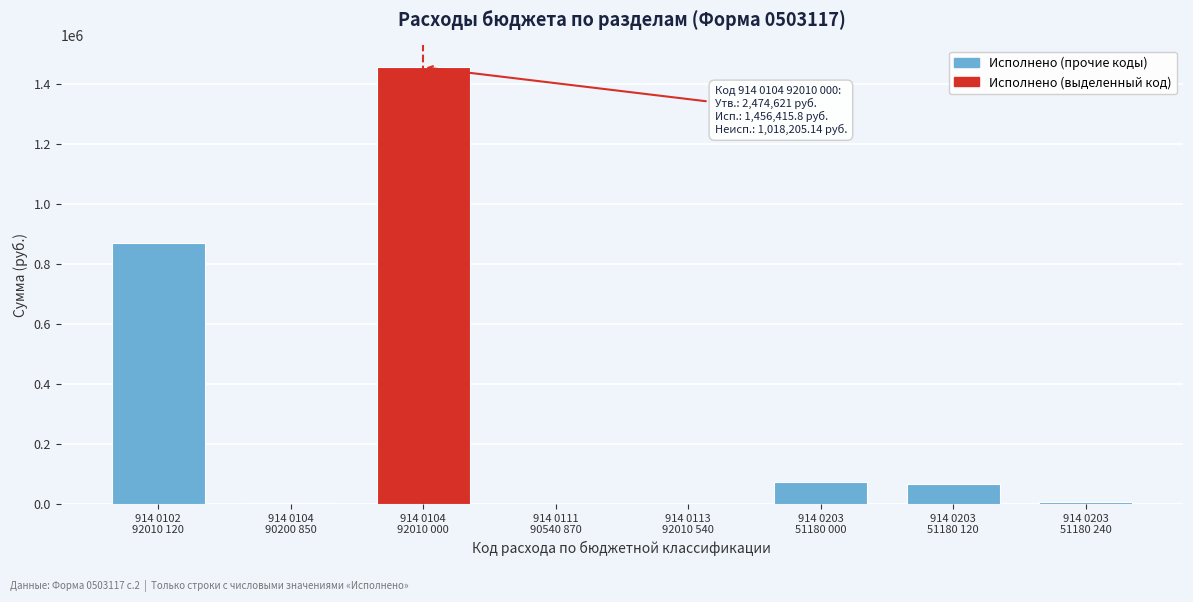

What is the maximum value shown in the chart?

1456415.8